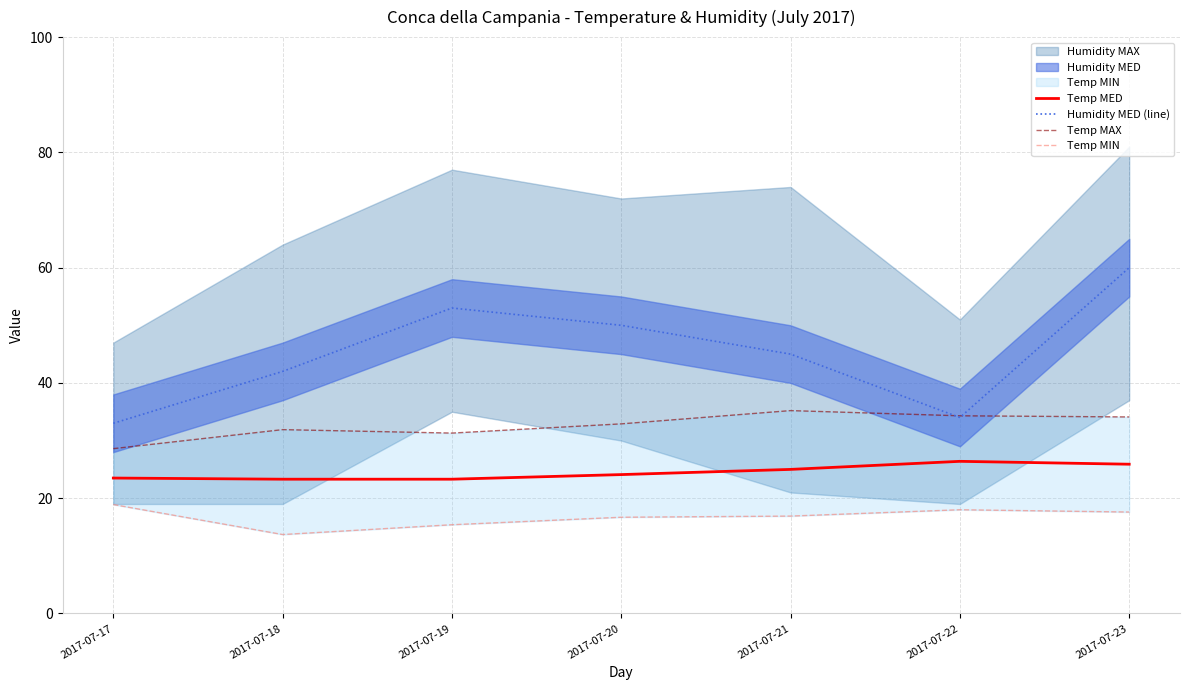

How many lines are shown in the chart?

4